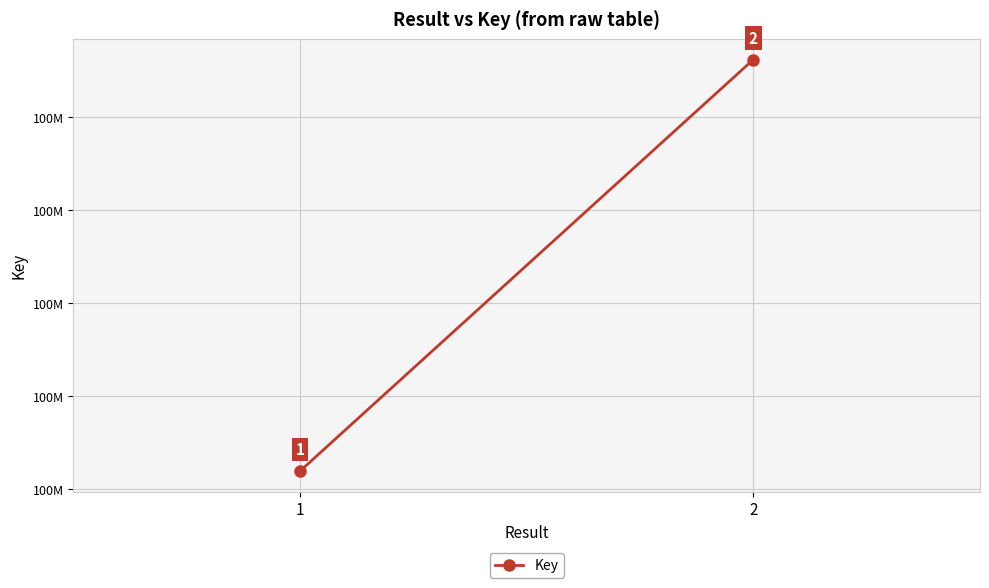

Reading left to right, extract all data points from this chart.

1=100424595	2=100426811